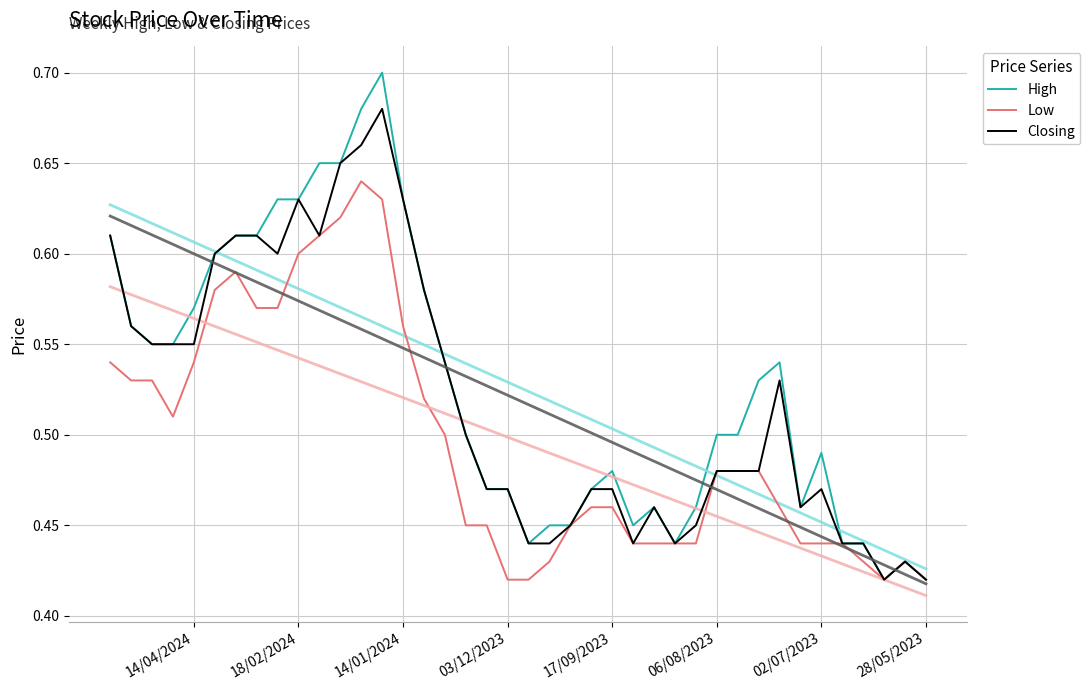

Rank the series by their maximum value, from highest to lowest.

High, Closing, Low